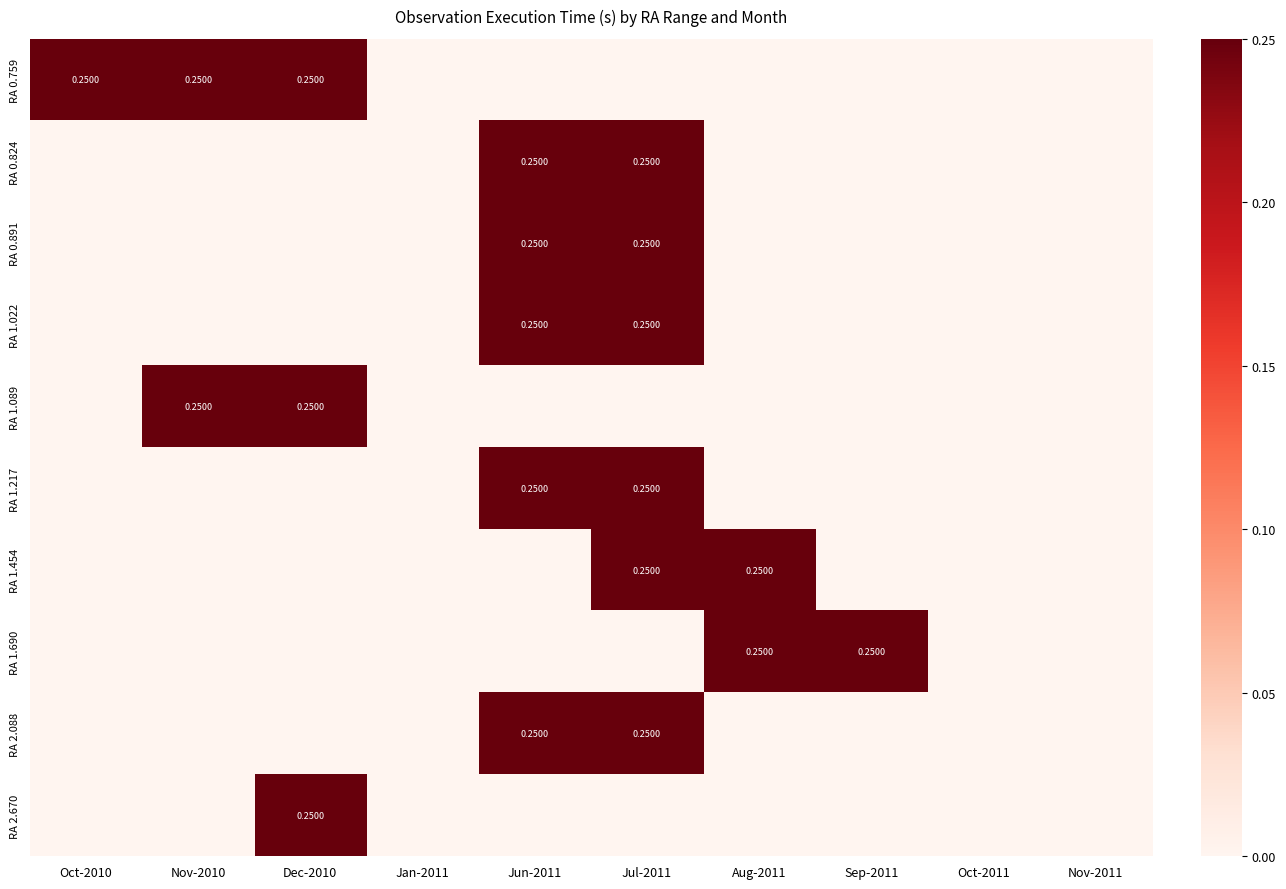

At which category is the sum across all series the highest?

Jul-2011